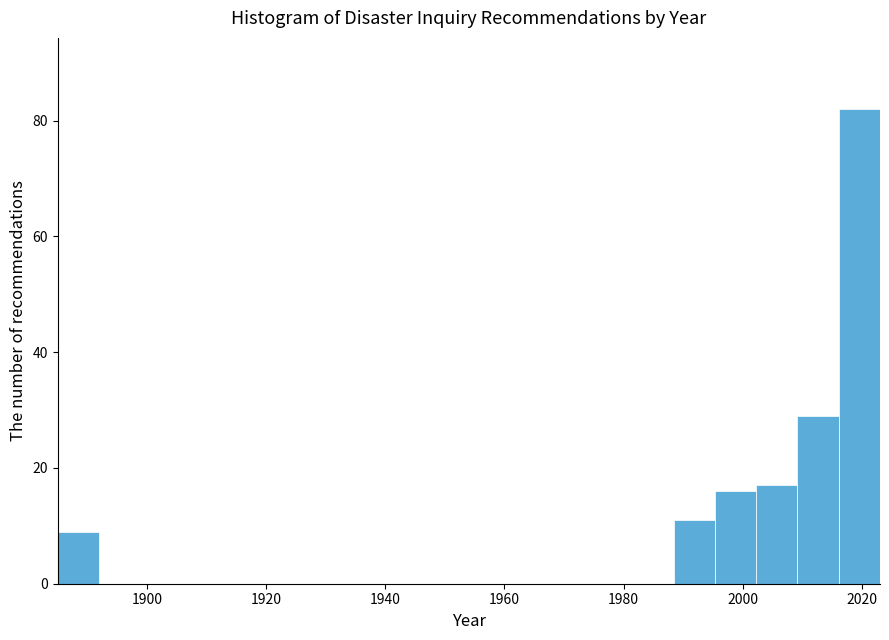

Read against the x-axis, roughly where is the centre of the tallest bar?

2020